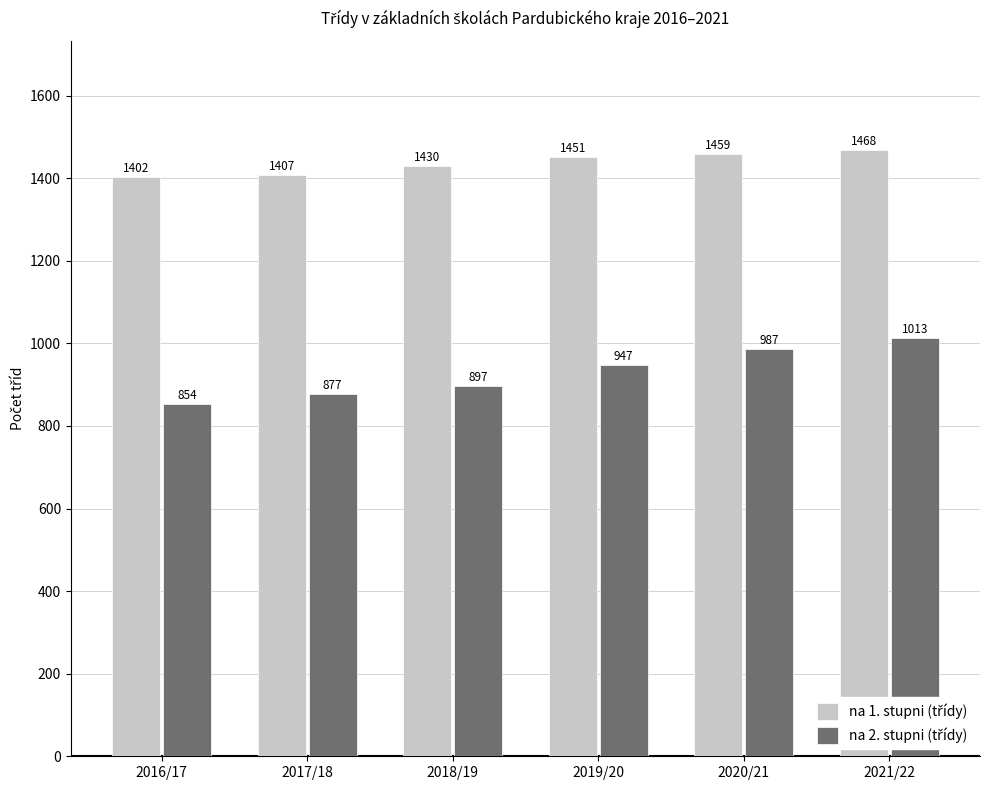

What is the spread (max minus min) of values at 2018/19?

533